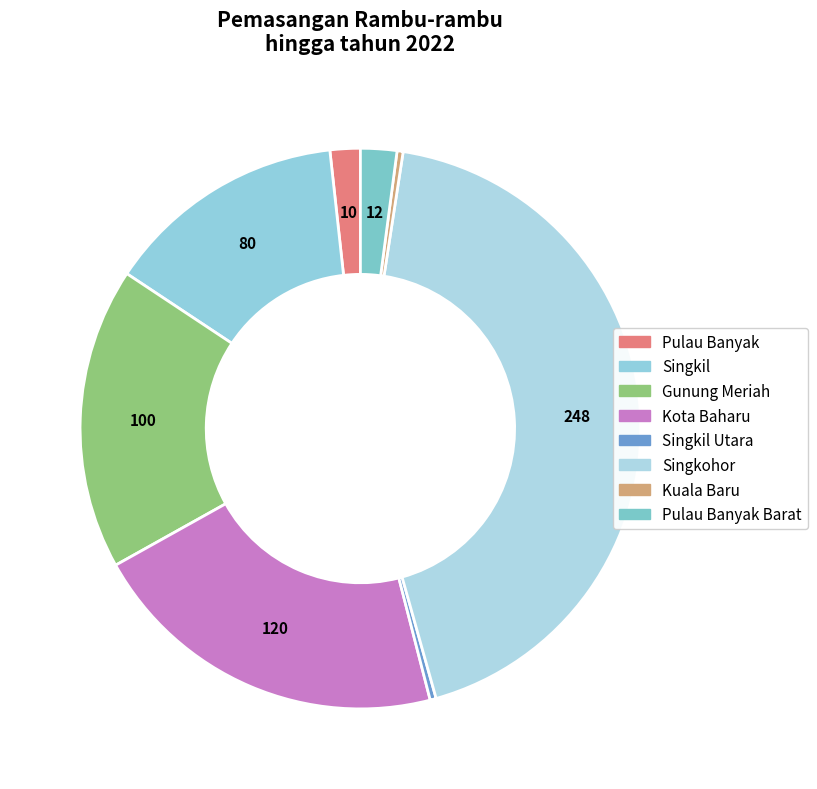

Rank the categories by value from highest to lowest.

Singkohor, Kota Baharu, Gunung Meriah, Singkil, Pulau Banyak Barat, Pulau Banyak, Singkil Utara, Kuala Baru